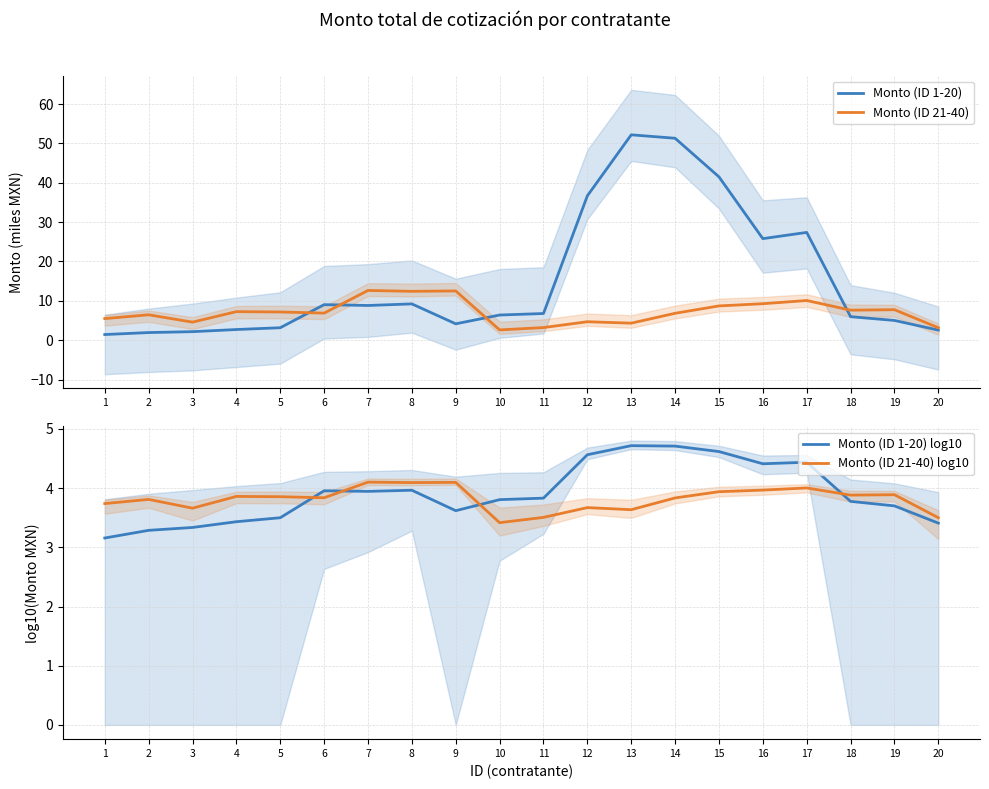

Reading right to left, transcribe all the data shown in this chart.

Monto (ID 1-20): 20=2.6	19=5.0	18=6.0	17=27.4	16=25.8	15=41.5	14=51.3	13=52.2	12=36.7	11=6.8	10=6.4	9=4.2	8=9.2	7=8.8	6=9.0	5=3.2	4=2.7	3=2.2	2=1.9	1=1.4
Monto (ID 21-40): 20=3.2	19=7.7	18=7.6	17=10.1	16=9.3	15=8.7	14=6.8	13=4.3	12=4.7	11=3.2	10=2.6	9=12.5	8=12.4	7=12.6	6=6.9	5=7.2	4=7.3	3=4.6	2=6.5	1=5.5
Monto (ID 1-20) log10: 20=3.4	19=3.7	18=3.8	17=4.4	16=4.4	15=4.6	14=4.7	13=4.7	12=4.6	11=3.8	10=3.8	9=3.6	8=4.0	7=3.9	6=4.0	5=3.5	4=3.4	3=3.3	2=3.3	1=3.2
Monto (ID 21-40) log10: 20=3.5	19=3.9	18=3.9	17=4.0	16=4.0	15=3.9	14=3.8	13=3.6	12=3.7	11=3.5	10=3.4	9=4.1	8=4.1	7=4.1	6=3.8	5=3.9	4=3.9	3=3.7	2=3.8	1=3.7